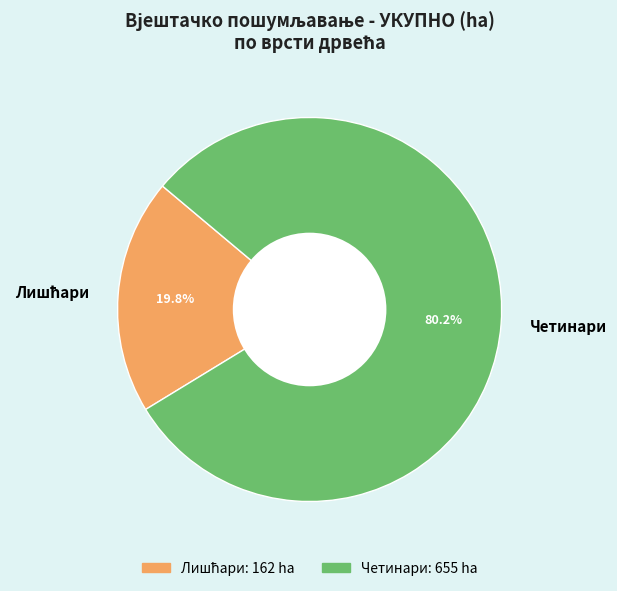

Does Четинари account for over 50% of the chart?

Yes